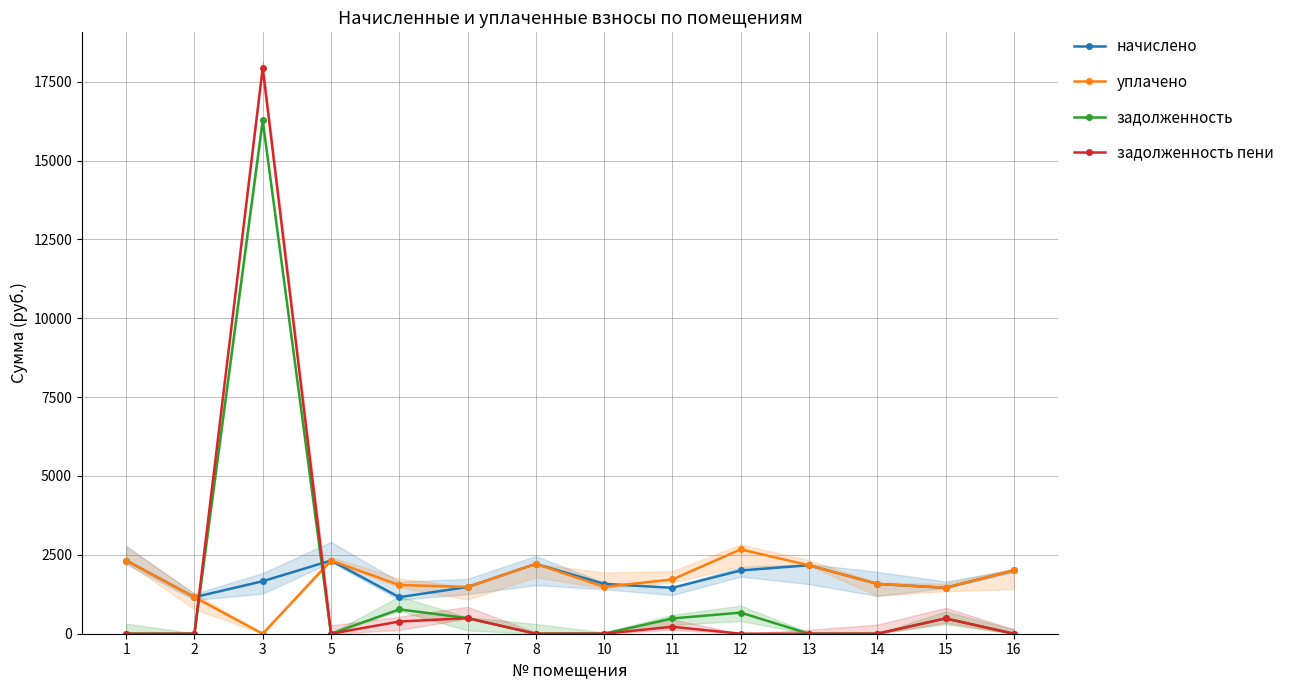

Rank the series at 15 from lowest to highest value.

задолженность, задолженность пени, начислено, уплачено